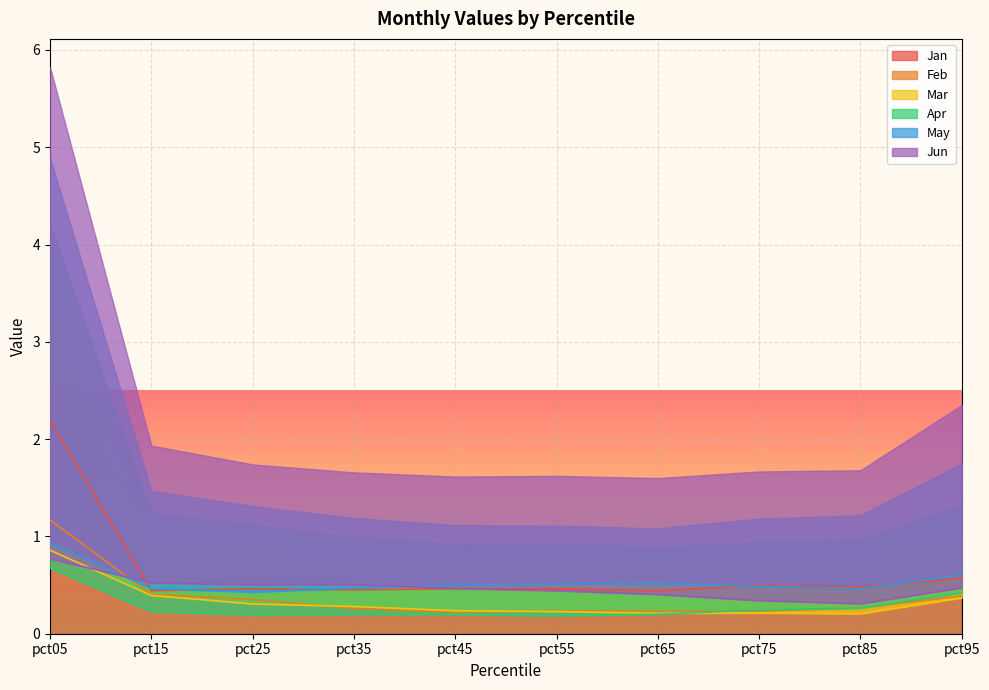

Is it true that Mar equals 0.4 at pct95?

True